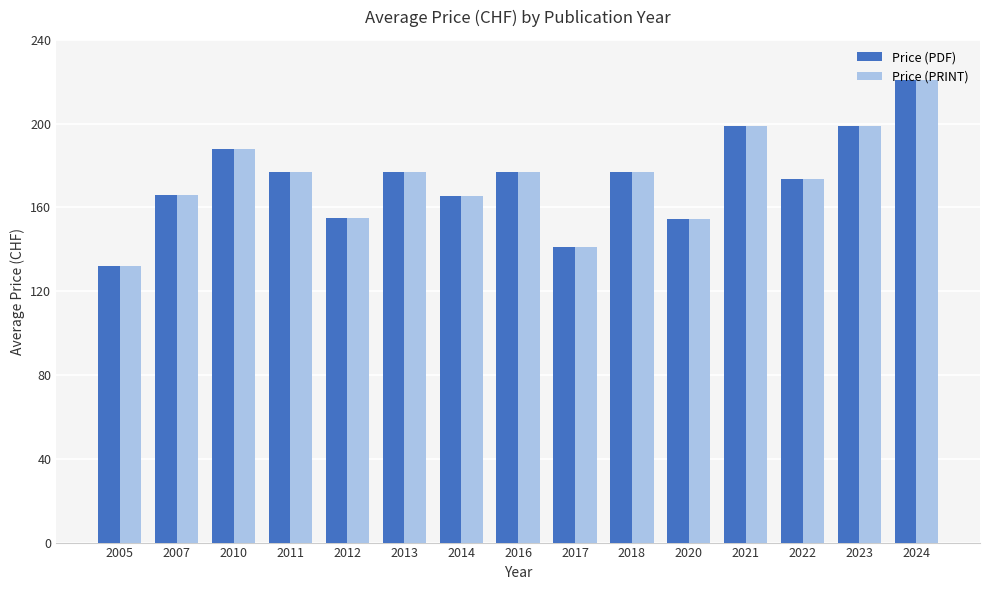

What is the value of the Price (PDF) bar at the 6th from the left?

177.0